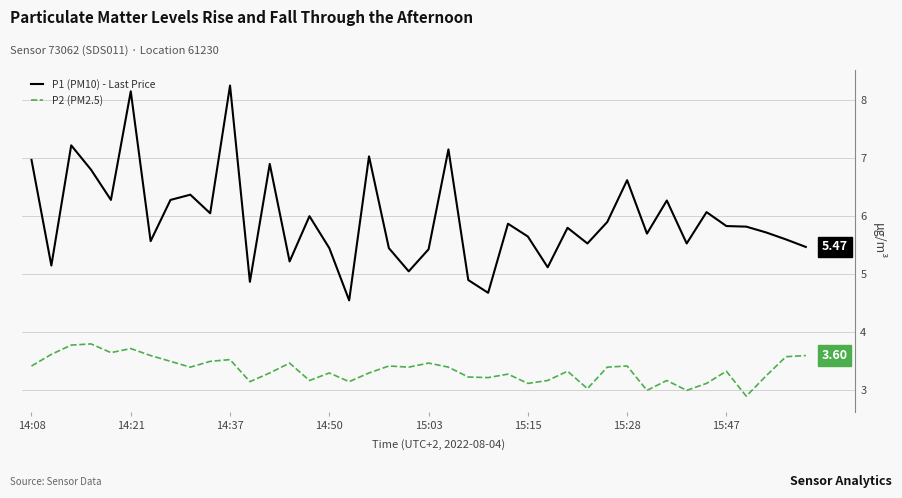

Which series has the widest spread of values?

P1 (PM10) - Last Price